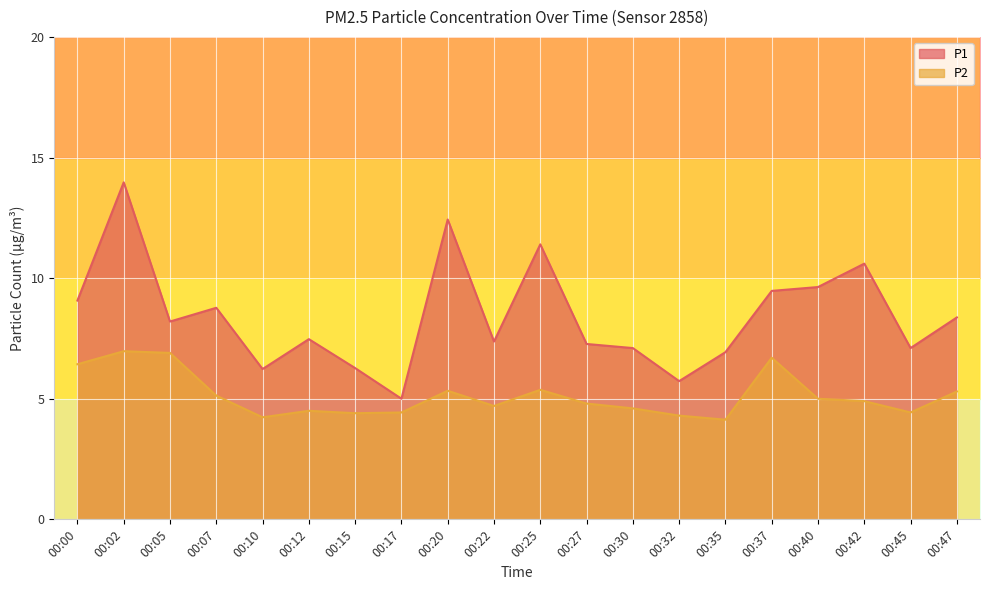

Reading left to right, list all the values displayed in this chart.

P1: 00:00=9.1	00:02=14.0	00:05=8.2	00:07=8.8	00:10=6.2	00:12=7.5	00:15=6.3	00:17=5.0	00:20=12.4	00:22=7.4	00:25=11.4	00:27=7.3	00:30=7.1	00:32=5.7	00:35=6.9	00:37=9.5	00:40=9.6	00:42=10.6	00:45=7.1	00:47=8.4
P2: 00:00=6.4	00:02=7.0	00:05=6.9	00:07=5.1	00:10=4.2	00:12=4.5	00:15=4.4	00:17=4.4	00:20=5.3	00:22=4.7	00:25=5.4	00:27=4.8	00:30=4.6	00:32=4.3	00:35=4.1	00:37=6.7	00:40=5.0	00:42=4.9	00:45=4.4	00:47=5.3